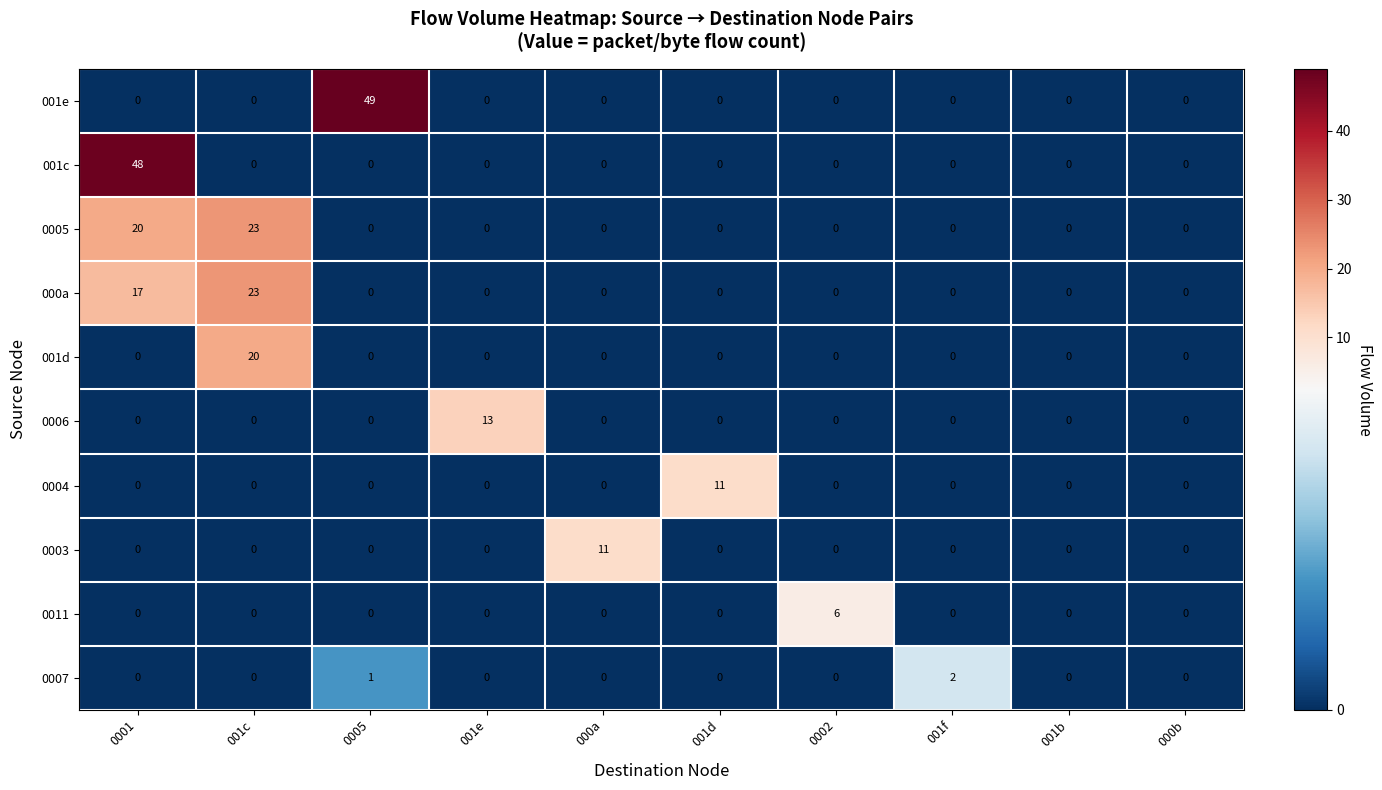

Which series has the largest total across all categories?

001e